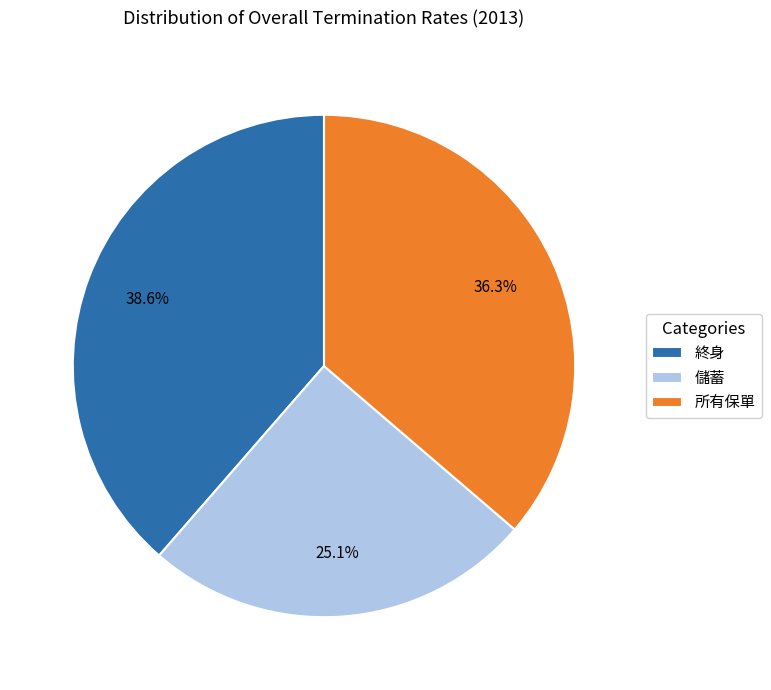

What is the largest slice in the pie chart?

終身